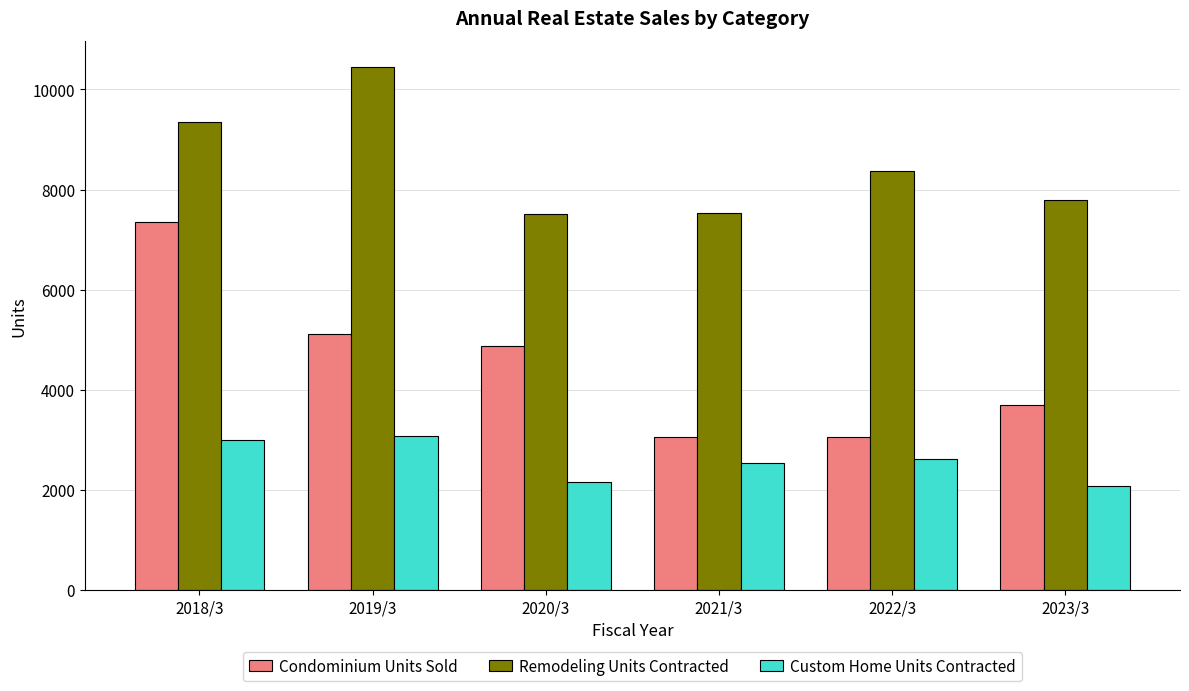

Which series has the largest total across all categories?

Remodeling Units Contracted